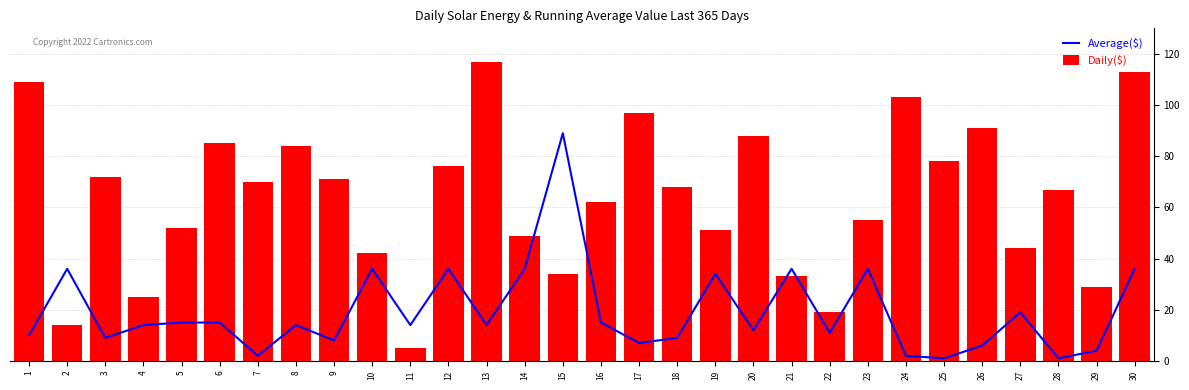

How many groups of bars are there?

30